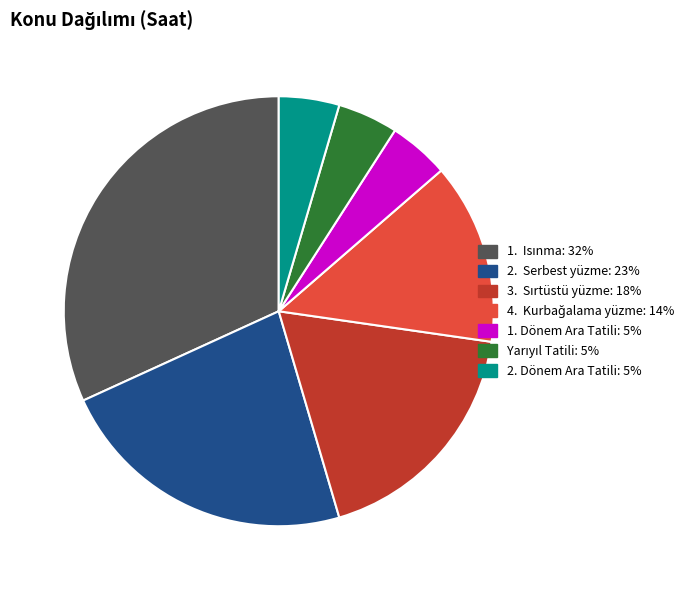

Does 1. Dönem Ara Tatili account for over 50% of the chart?

No